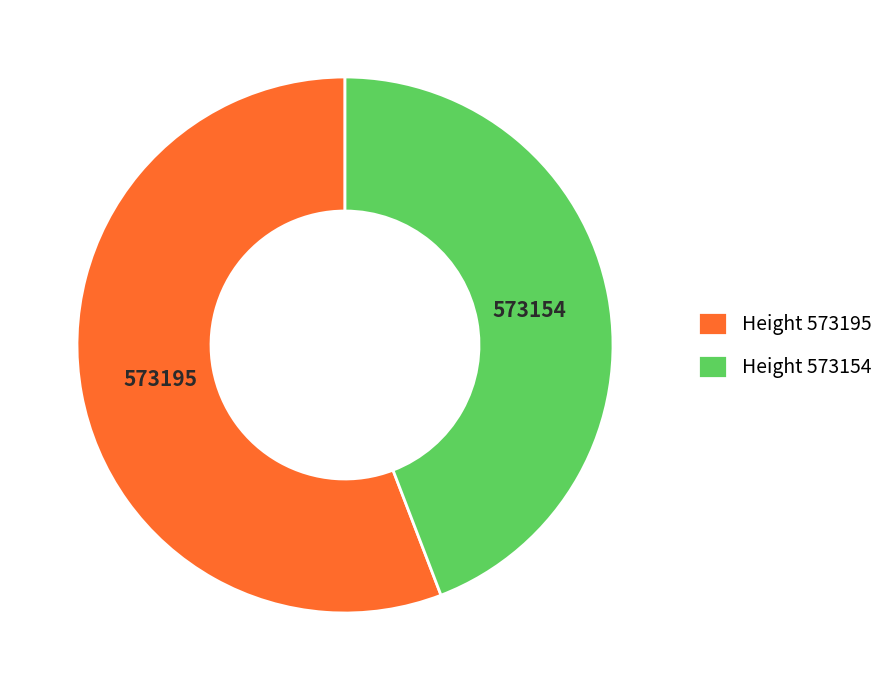

True or false: Height 573195 accounts for 46% of the total.

False